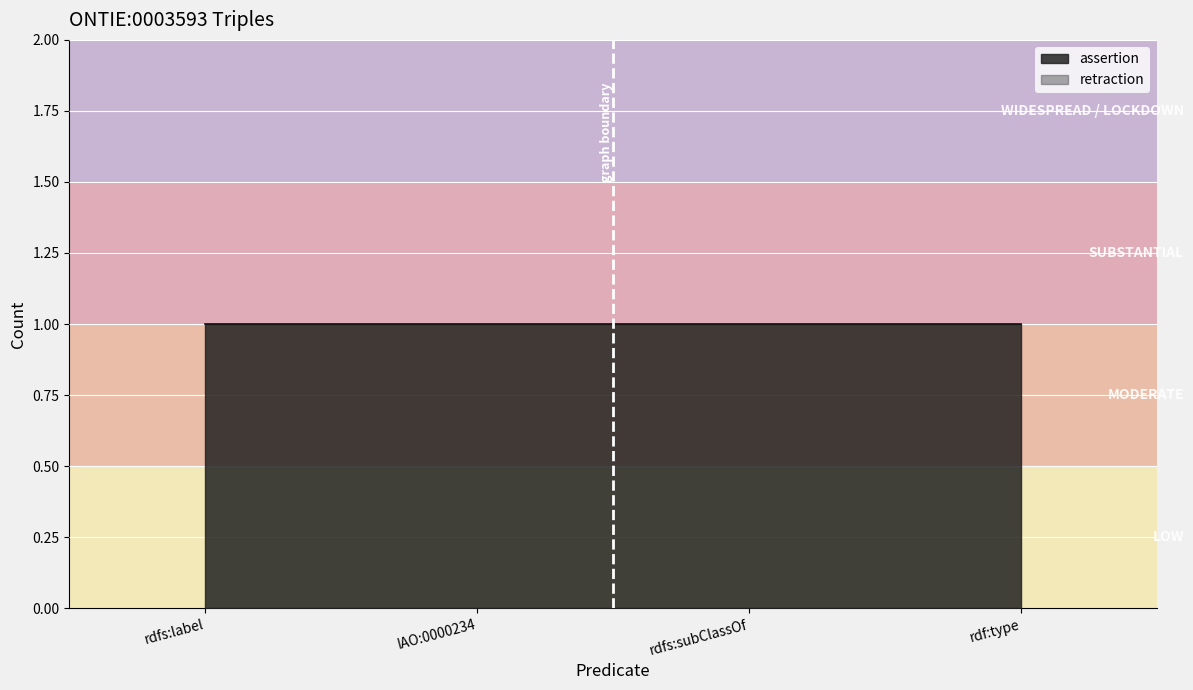

True or false: assertion has a value of 1 at rdf:type.

True